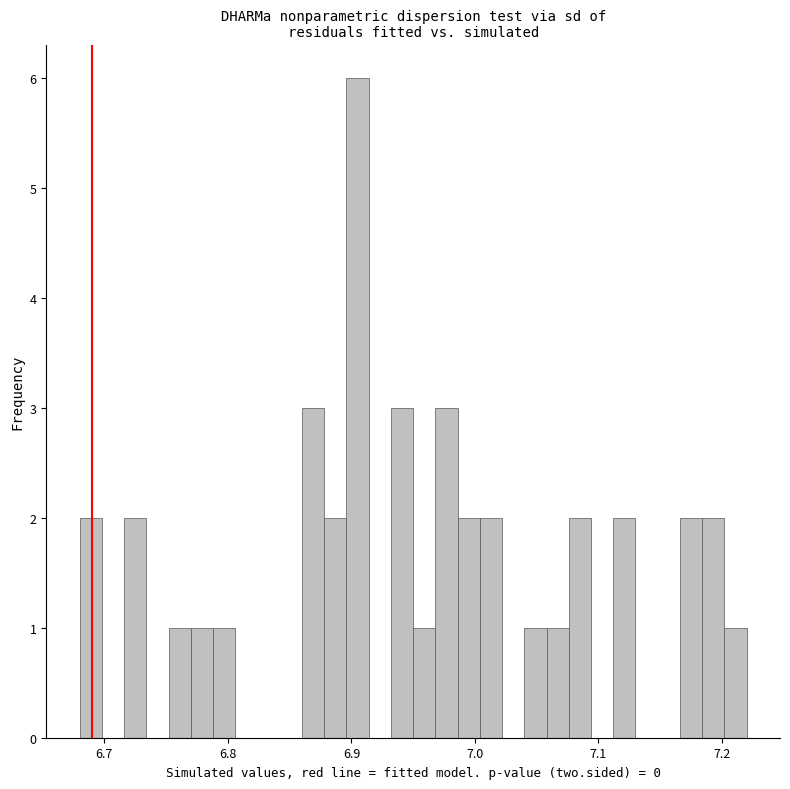

Around what value on the x-axis is the tallest bar? Give the approximate position of its centre, as read against the axis.

6.91